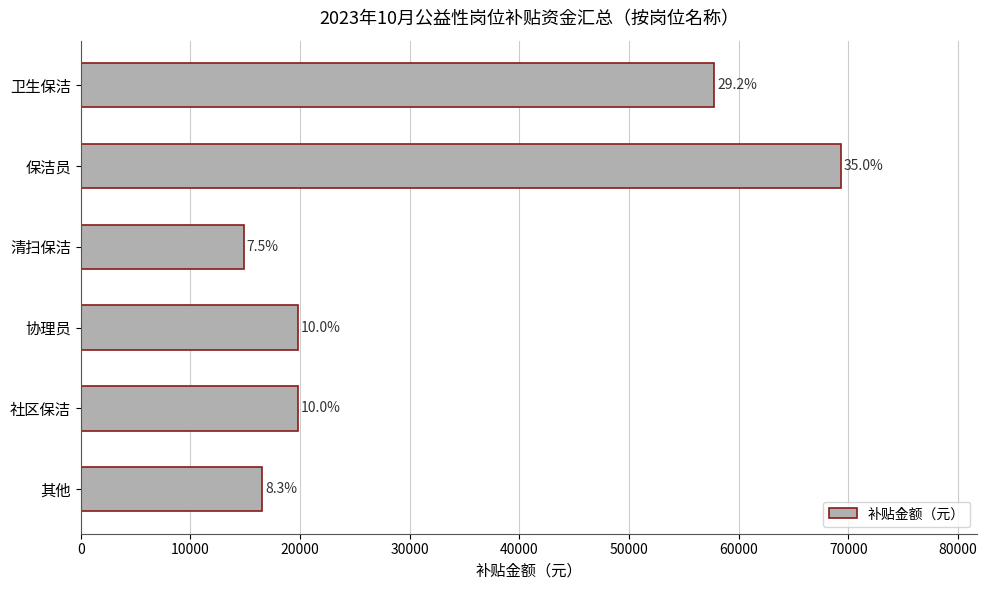

Are the bars horizontal?

Yes